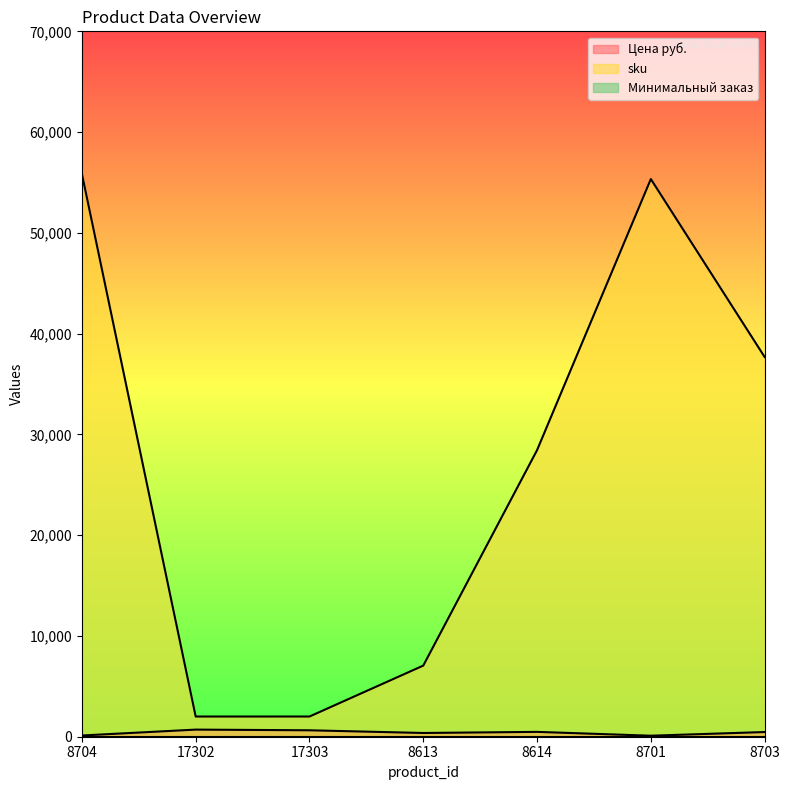

At which label does sku first exceed 28438?

8704